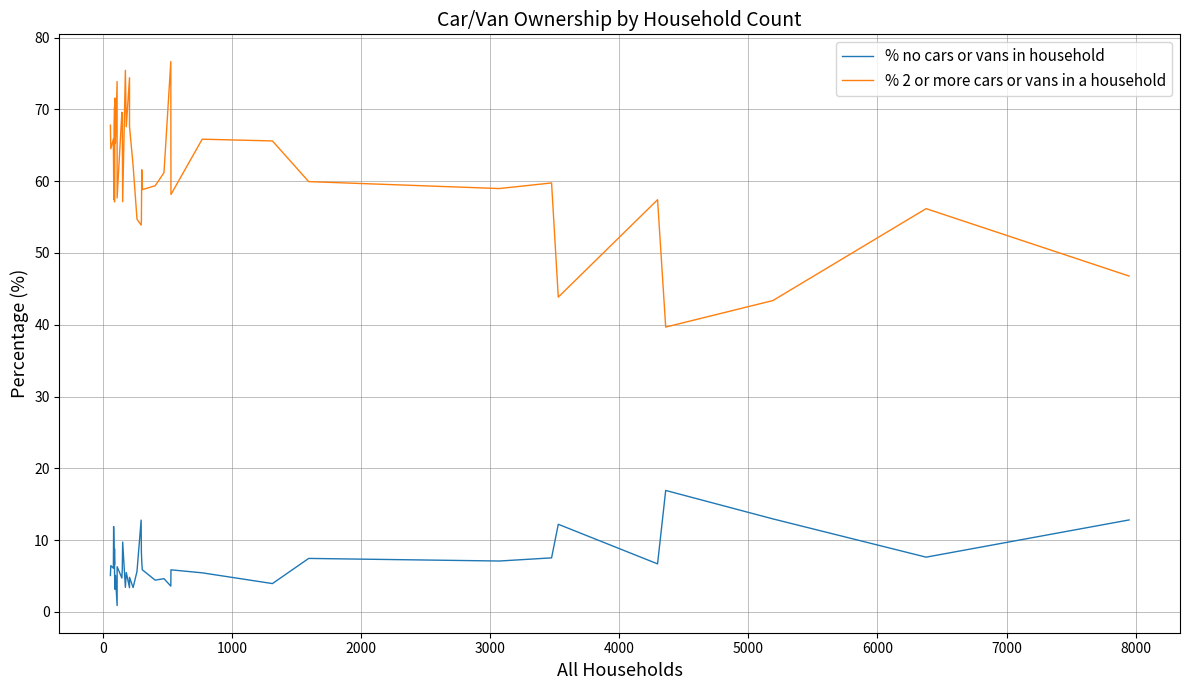

True or false: % no cars or vans in household and % 2 or more cars or vans in a household cross at least once.

False